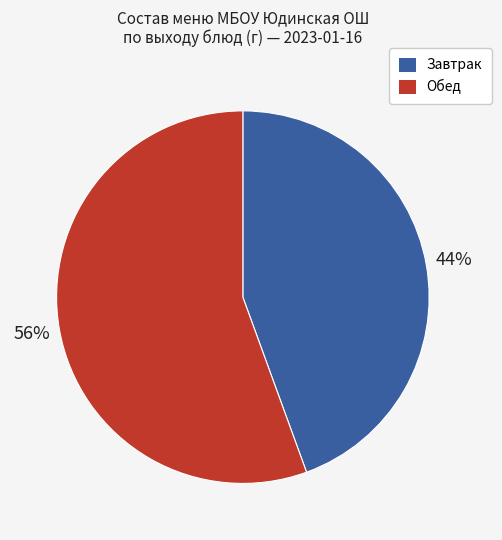

Which slice is the smallest?

Завтрак